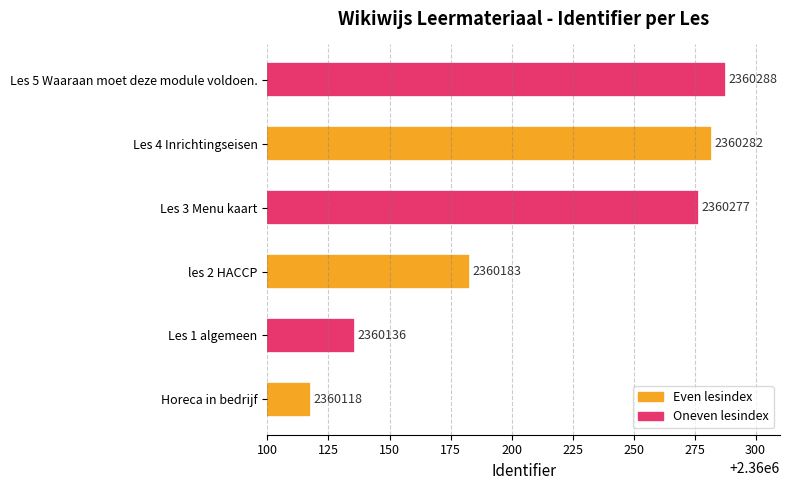

What is the difference between the second highest and minimum values?

164